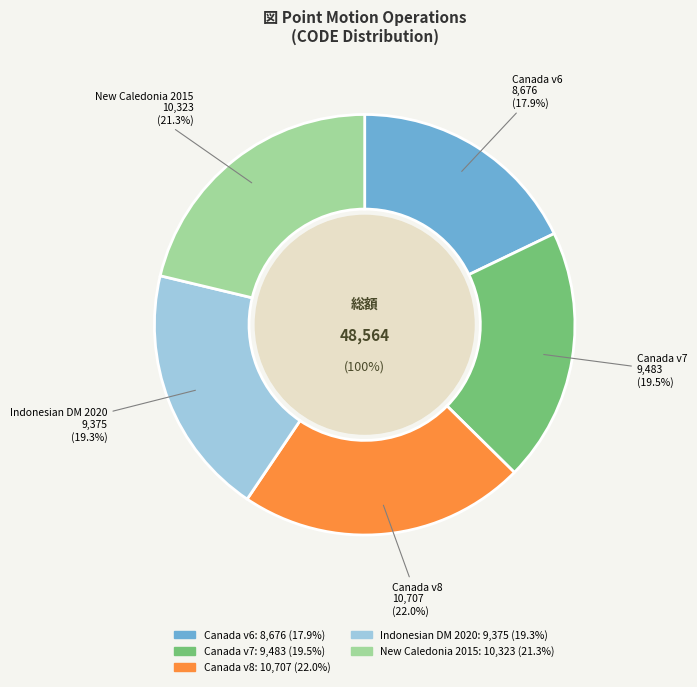

What percentage is the Canada velocity grid v8 slice, to the nearest percent?

22%